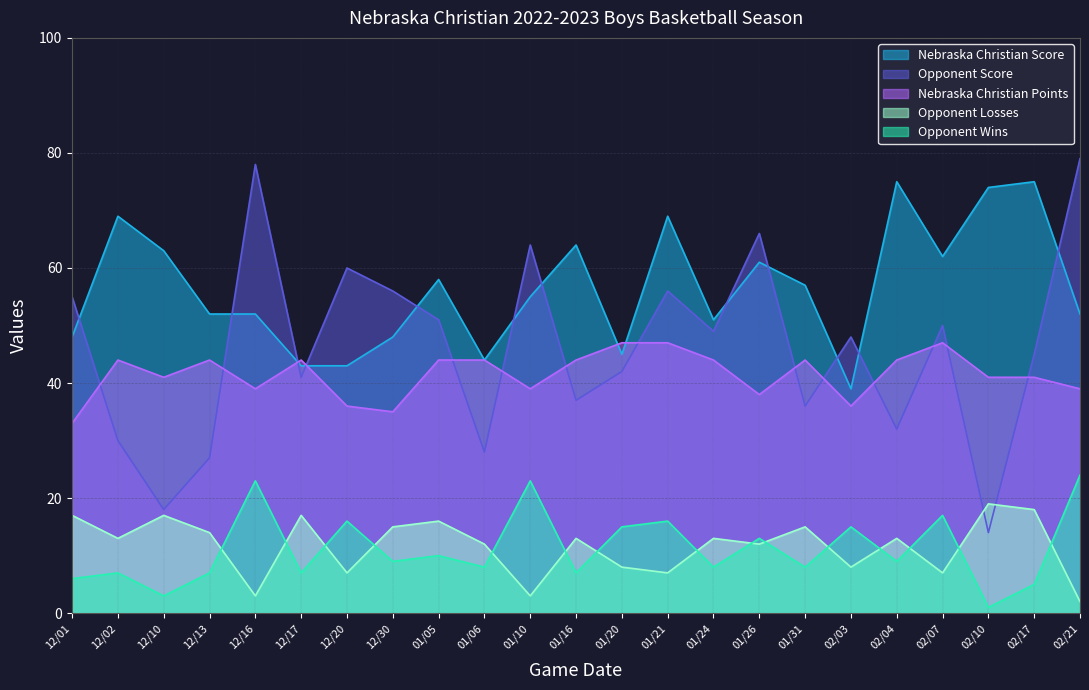

What is the maximum value shown in the chart?

79